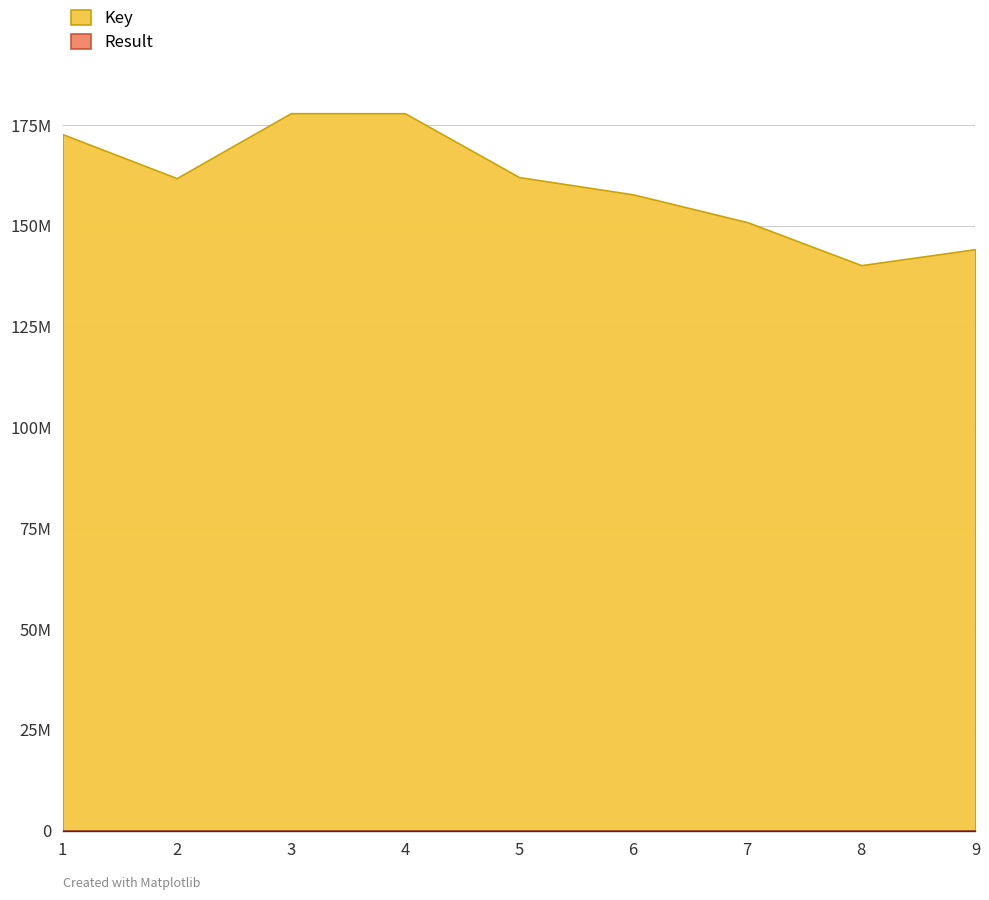

At which label is Result closest to 5?

5